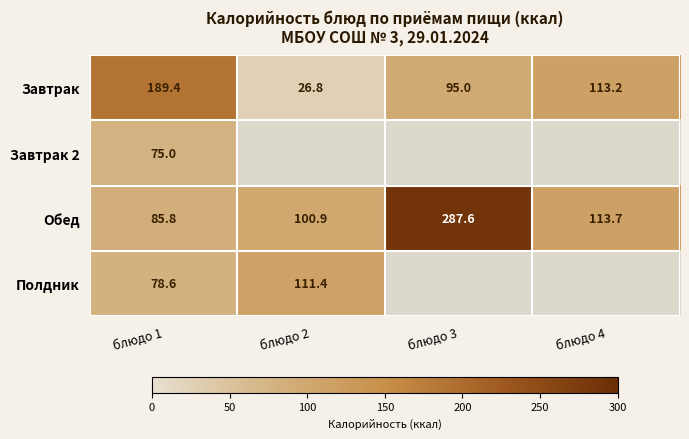

At блюдо 1, list the series in order from smallest to largest.

Завтрак 2, Полдник, Обед, Завтрак